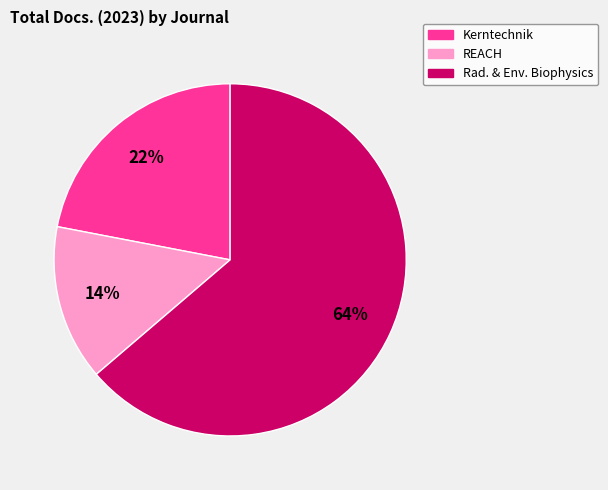

Is there a majority slice in this chart?

Yes